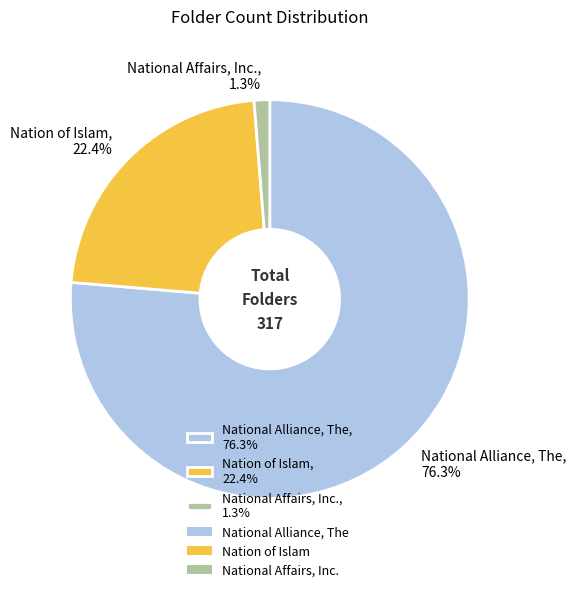

Which has a higher value, National Affairs, Inc., 1.3% or Nation of Islam, 22.4%?

Nation of Islam, 22.4%